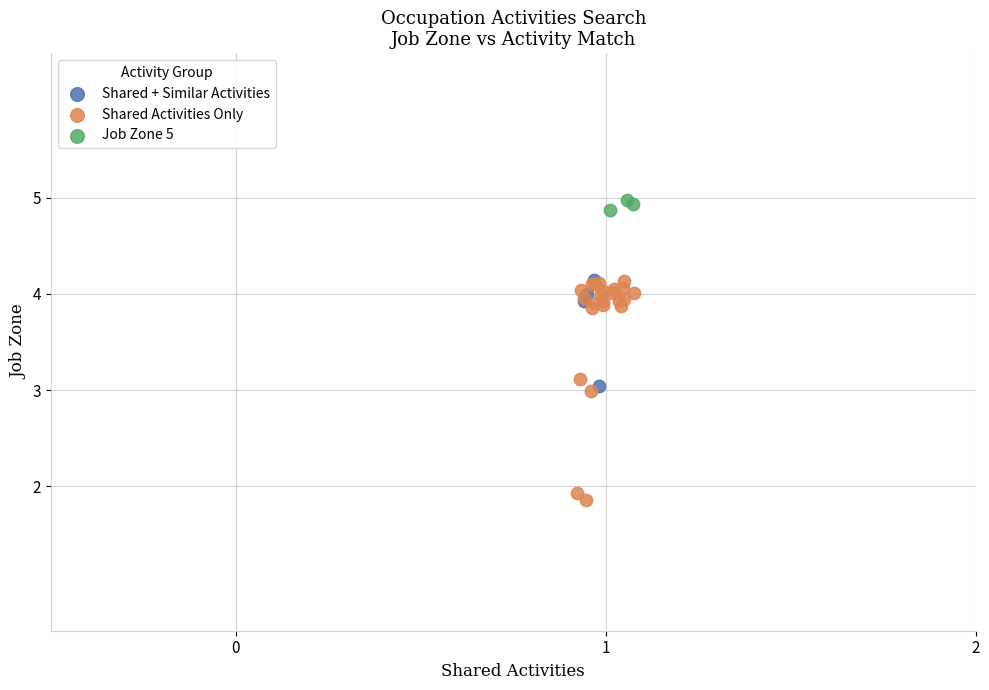

Which series reaches the minimum Y coordinate?

Shared Activities Only